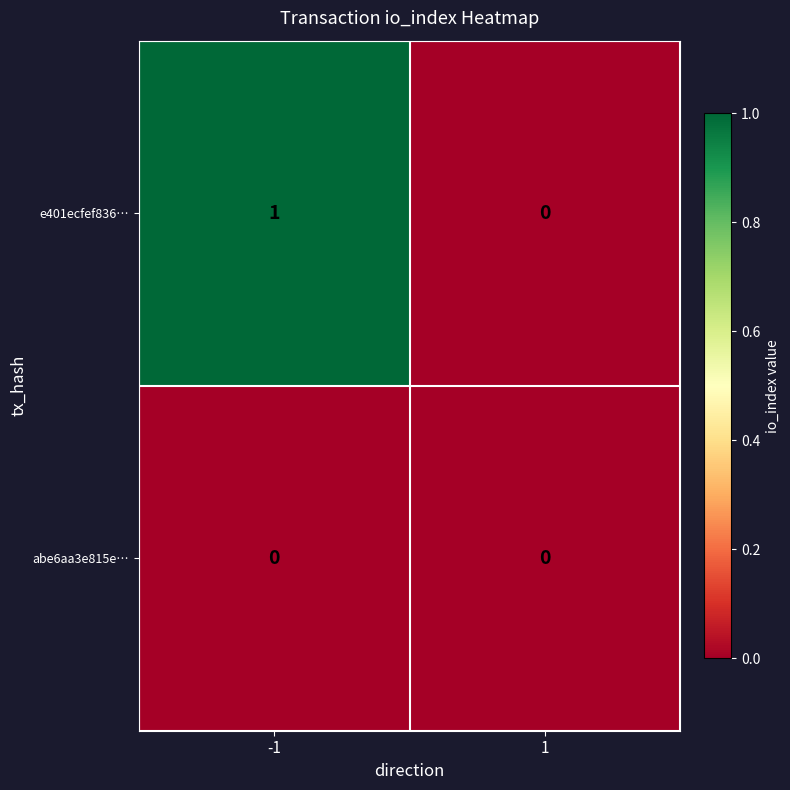

Which label corresponds to the largest value in the chart?

-1